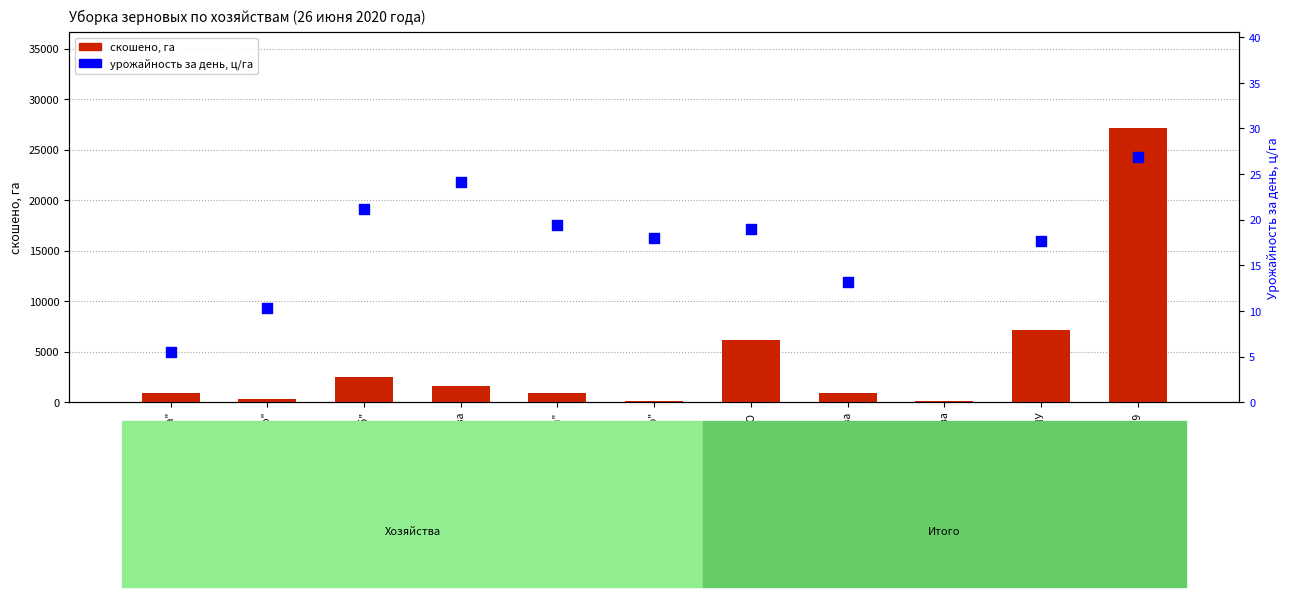

What is the total value across all series at ВСЕГО ПО РАЙОНУ?

7161.6